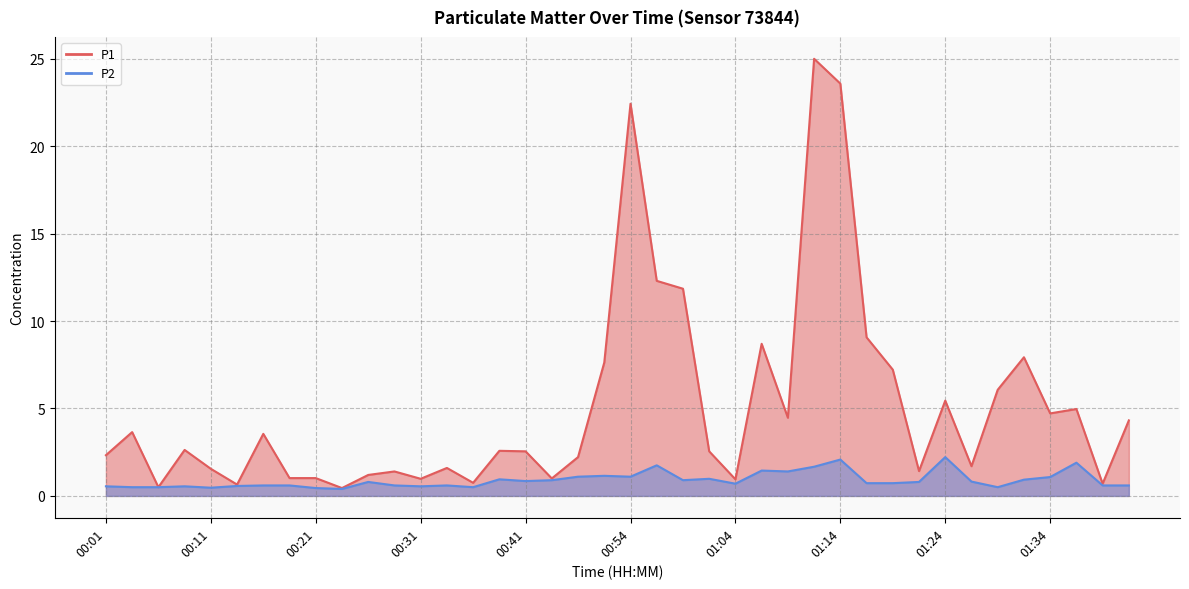

What value does the P1 series have at 01:37?

5.0